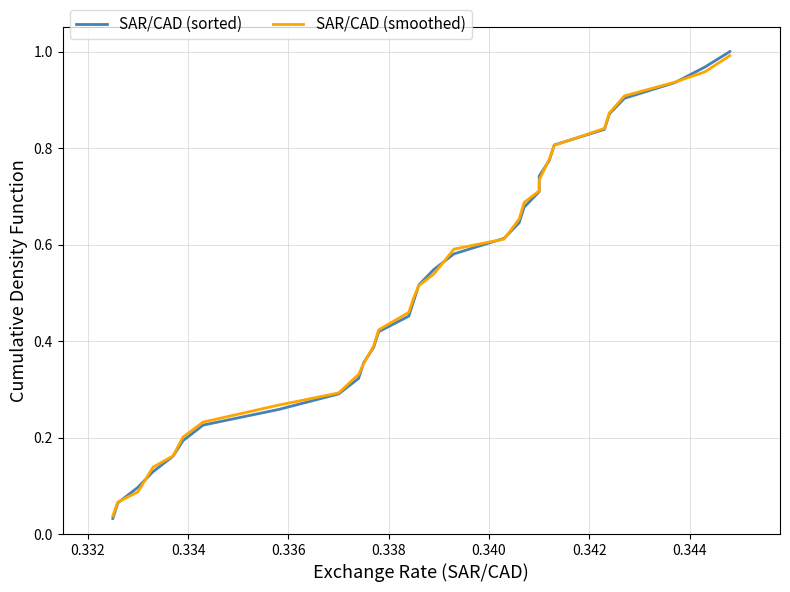

After their last crossing, which series has the higher values: SAR/CAD (smoothed) or SAR/CAD (sorted)?

SAR/CAD (sorted)